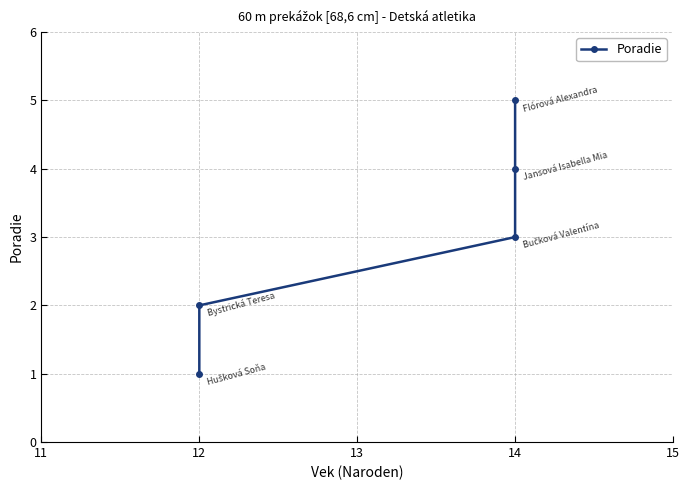

Which has a higher value, 12 or 14?

14